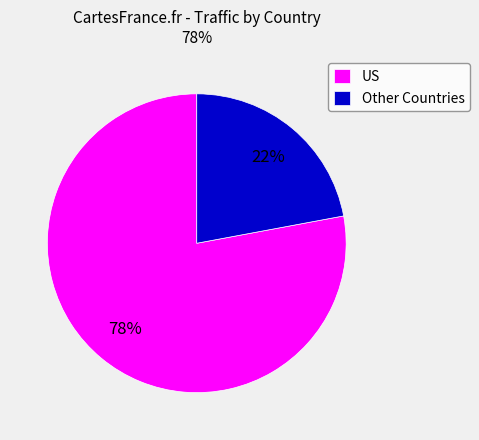

Approximately how many times larger is the value at US compared to Other Countries?

3.5